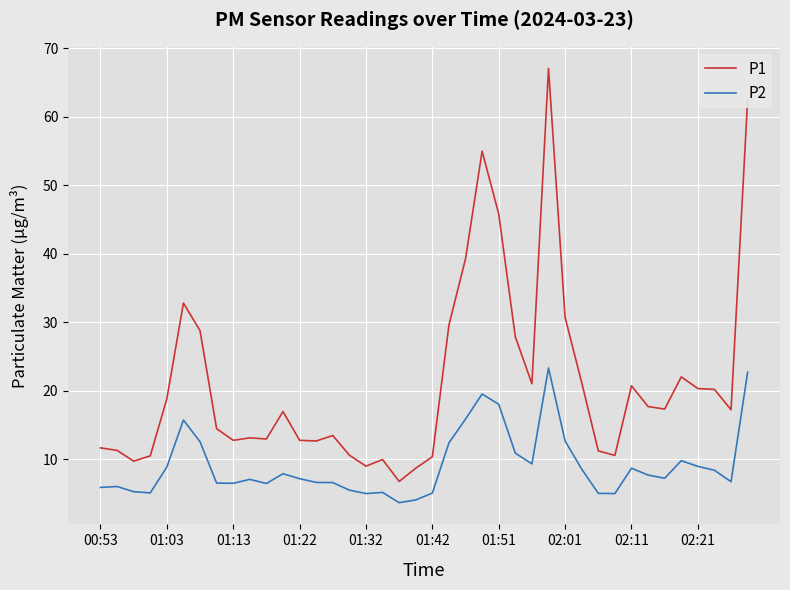

List the series in order of their peak value, highest first.

P1, P2